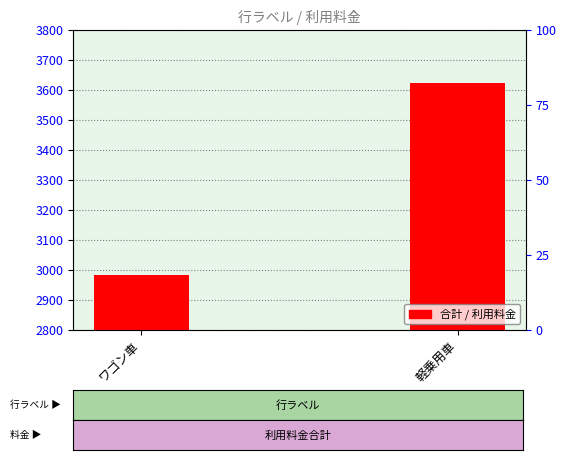

Which label corresponds to the smallest value in the chart?

ワゴン車